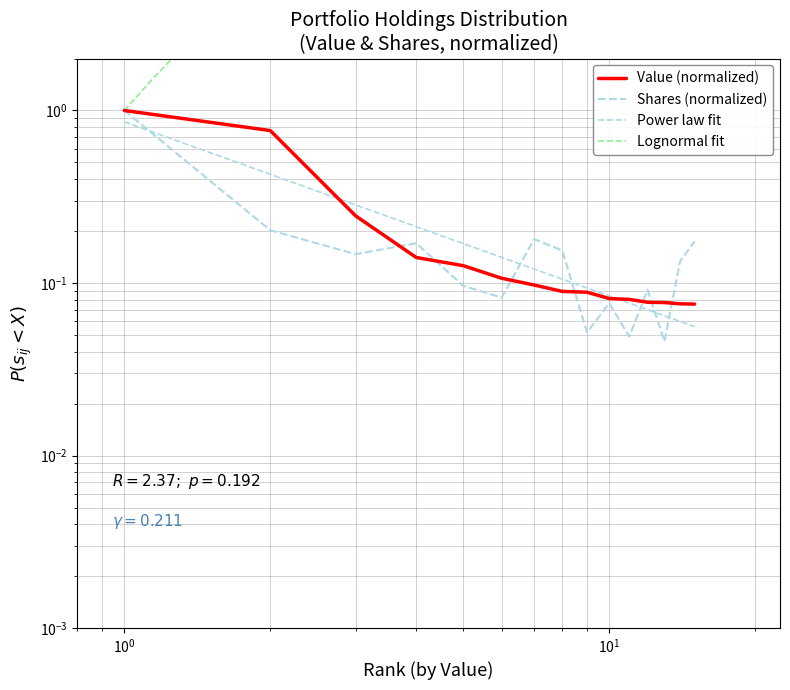

What is the average value of the Value series?

0.2